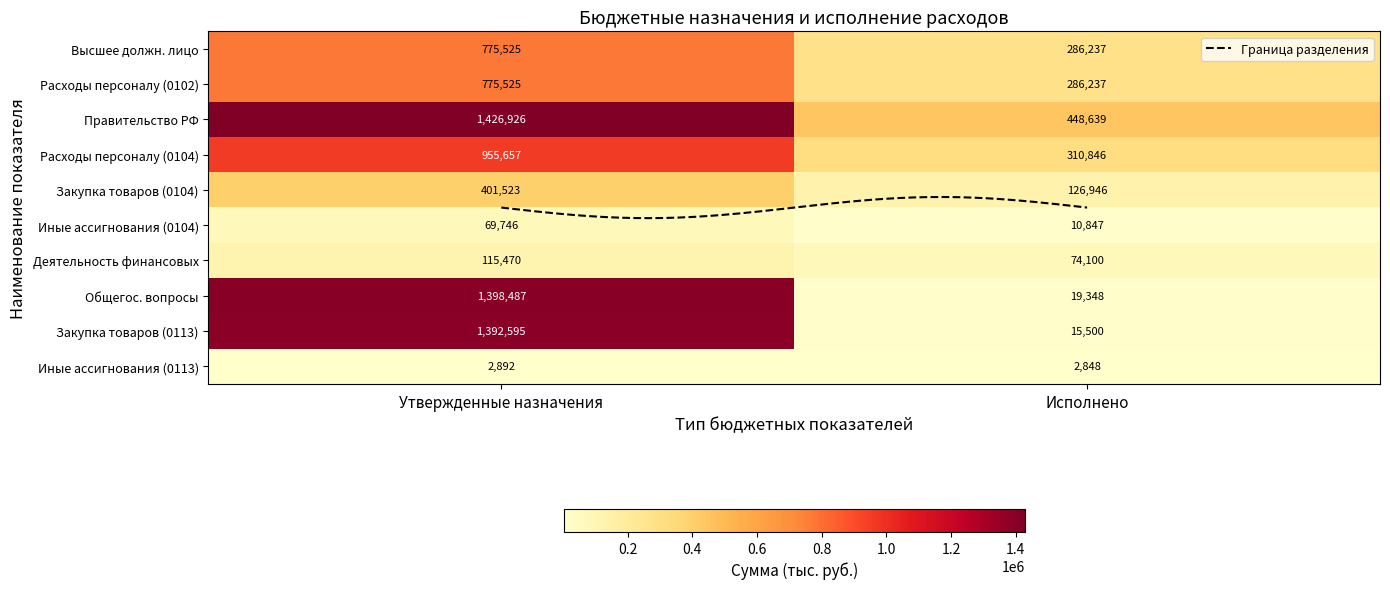

Reading left to right, what are all the values shown in this chart?

Функционирование высшего должностного лица: 775525.0	286236.8
Расходы на выплаты персоналу (0102): 775525.0	286236.8
Функционирование Правительства: 1426926.0	448638.6
Расходы на выплаты персоналу (0104): 955657.0	310845.6
Закупка товаров, работ и услуг (0104): 401523.0	126945.6
Иные бюджетные ассигнования (0104): 69746.0	10847.4
Обеспечение деятельности финансовых: 115470.0	74100.0
Другие общегосударственные вопросы: 1398486.9	19348.0
Закупка товаров, работ и услуг (0113): 1392594.9	15500.0
Иные бюджетные ассигнования (0113): 2892.0	2848.0